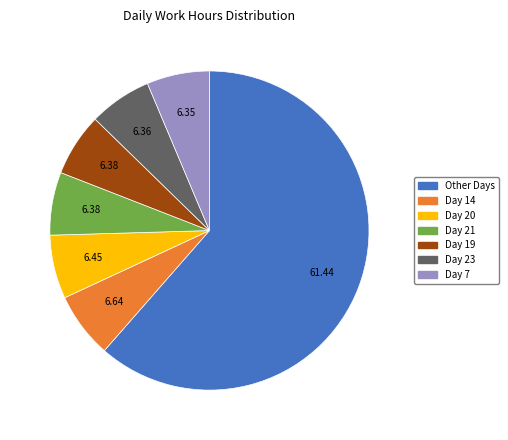

Is there a majority slice in this chart?

Yes